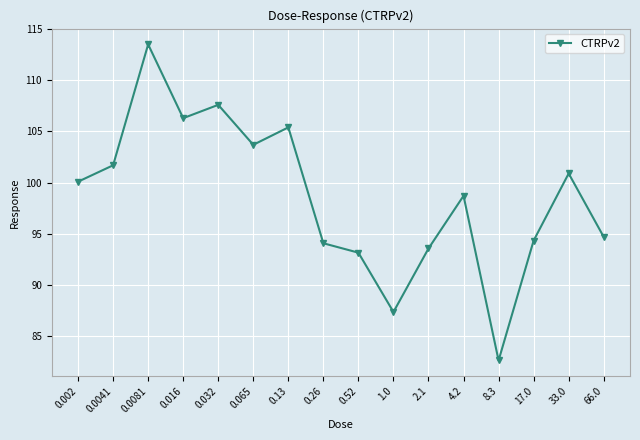

What is the difference between the second highest and second lowest values?

20.2